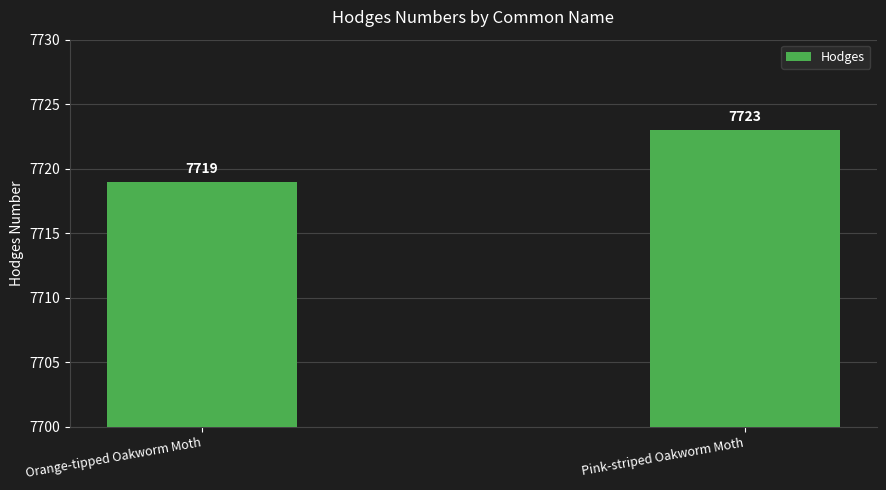

Rank the categories by value from lowest to highest.

Orange-tipped Oakworm Moth, Pink-striped Oakworm Moth